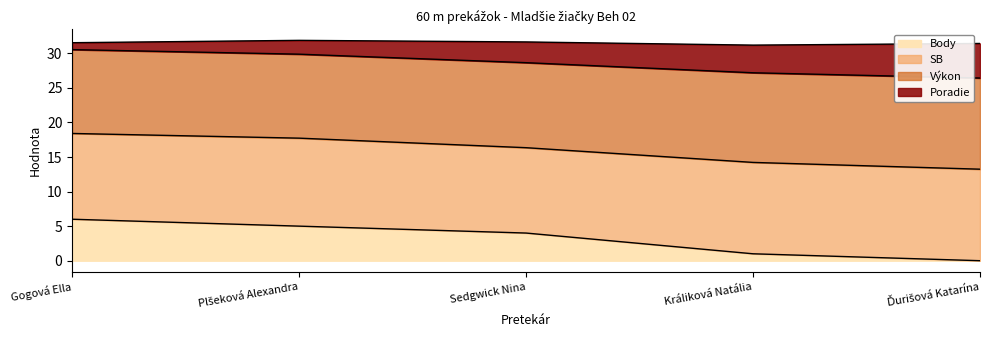

What is the label of the 2nd point from the left?

Plšeková Alexandra